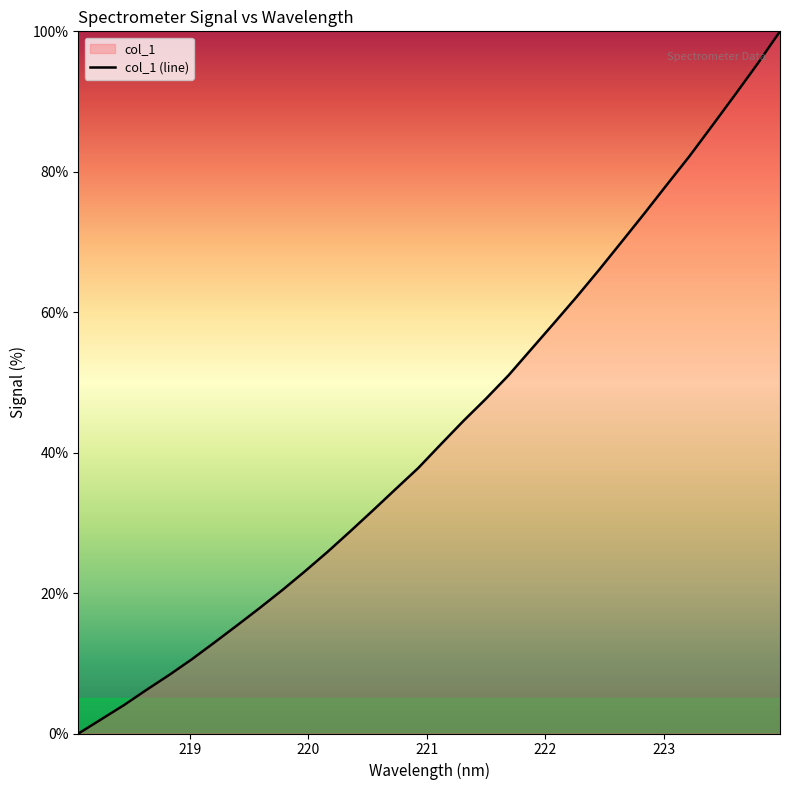

What is the maximum value shown in the chart?

100.0